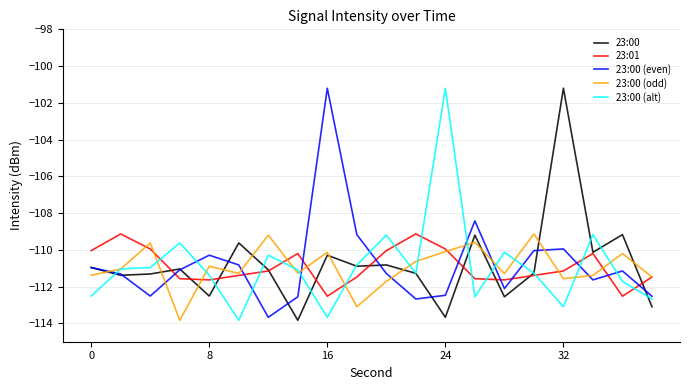

What is the minimum value shown in the chart?

-113.8